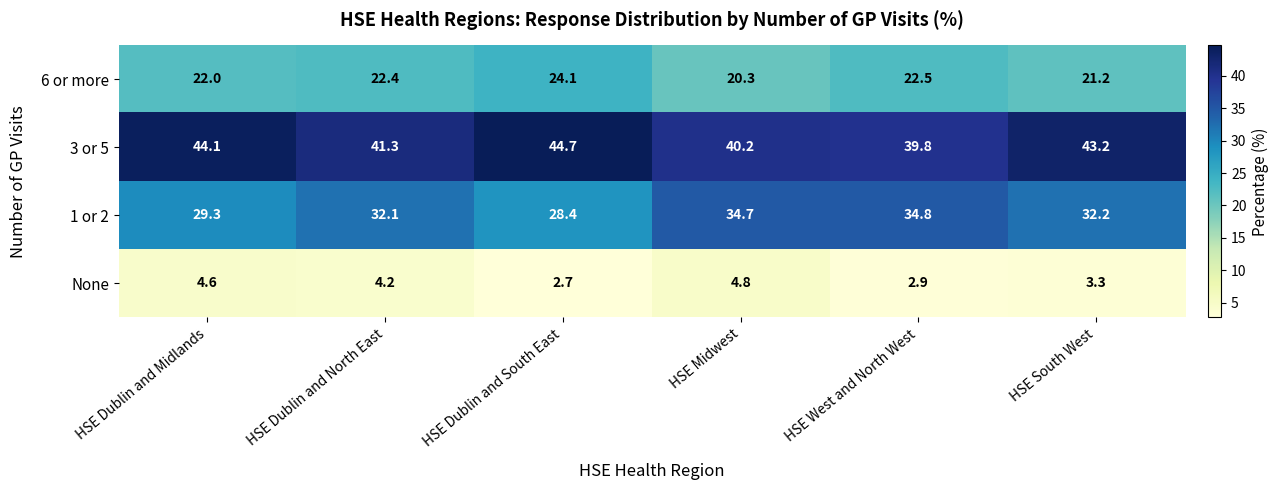

What is the difference between the second highest and second lowest values in the 6 or more series?

1.3